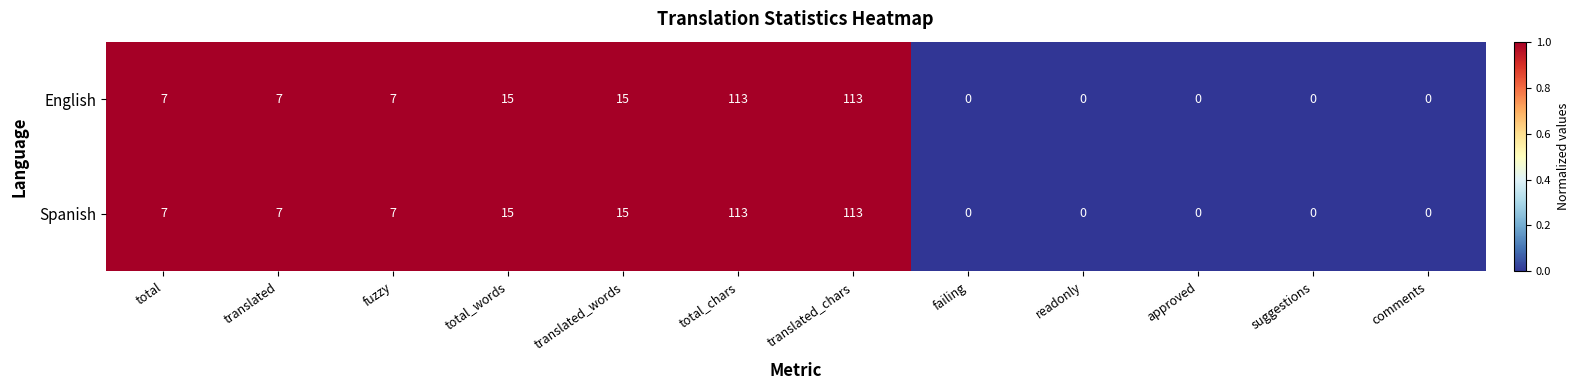

What is the sum of all English values?

277